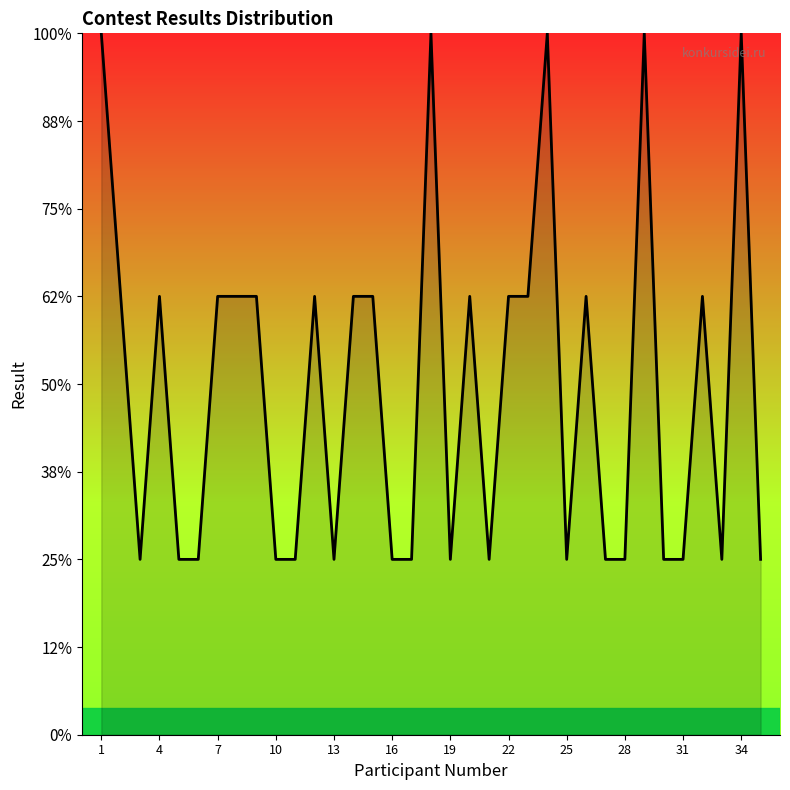

How many values are between 1 and 2?

17